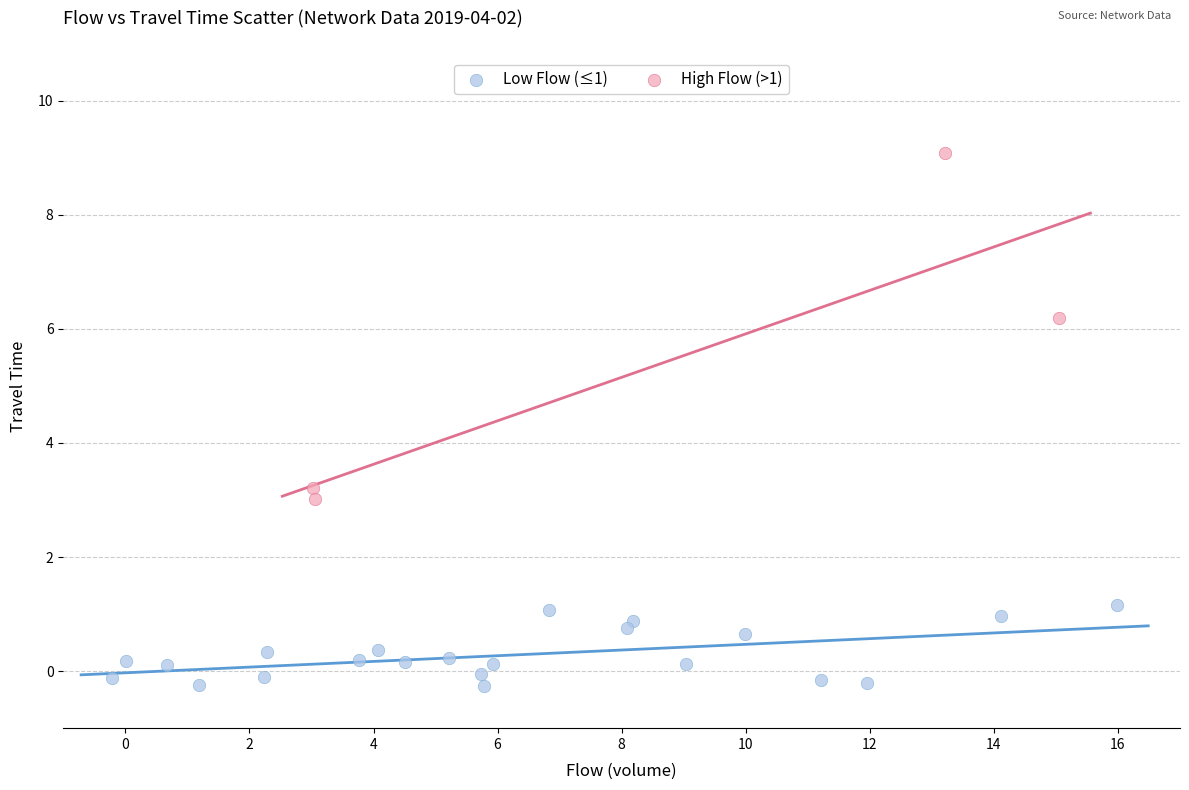

Which series reaches the minimum Y coordinate?

Low Flow (≤1)